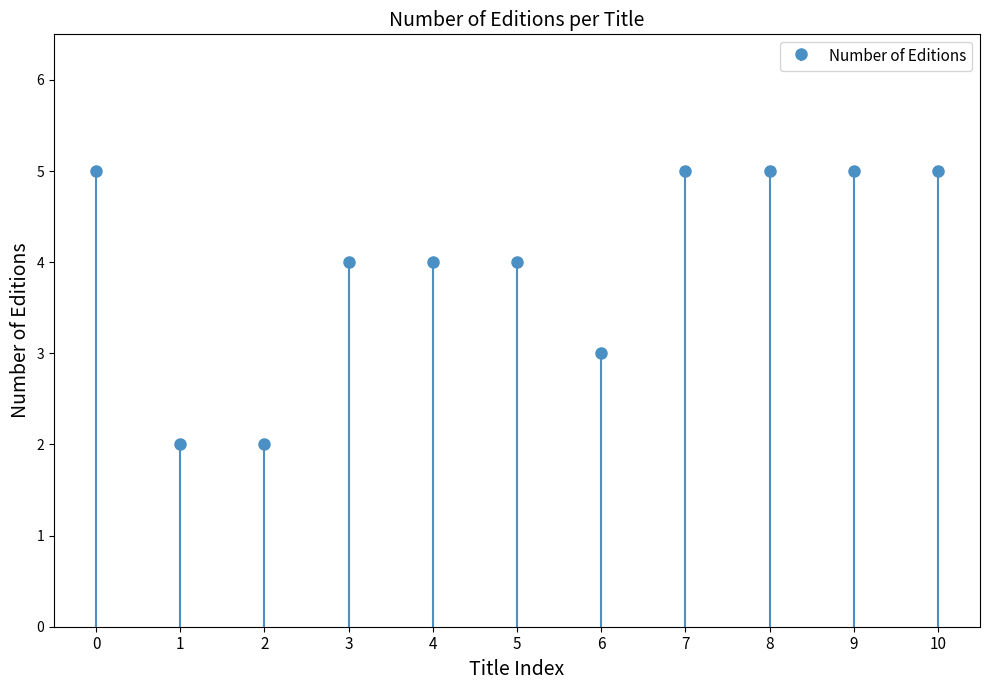

How many values are below 4?

3